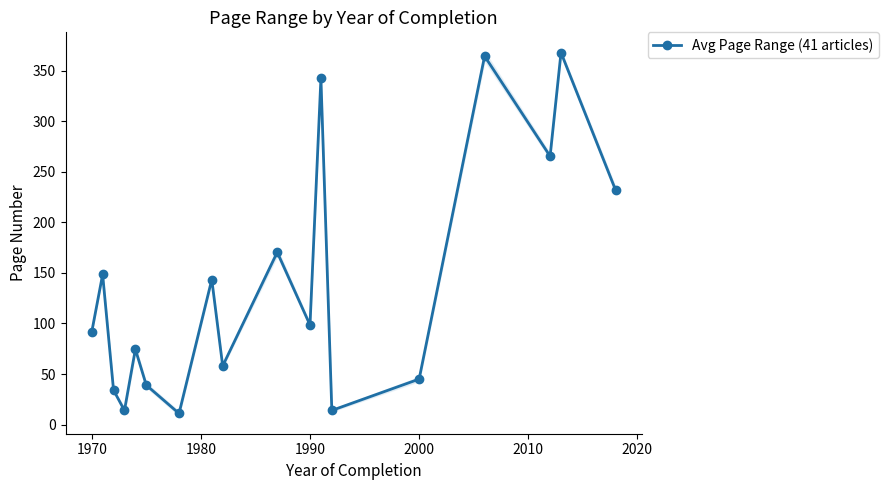

How many series are shown in this chart?

1